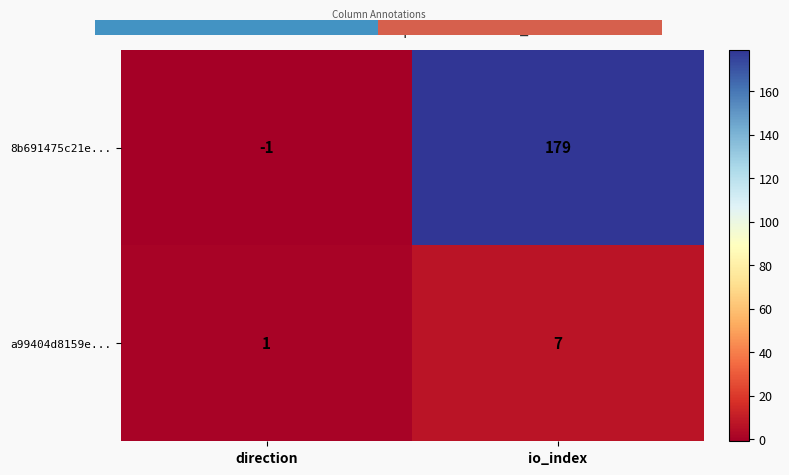

Reading left to right, transcribe all the data shown in this chart.

8b691475c21e...: direction=-1	io_index=179
a99404d8159e...: direction=1	io_index=7